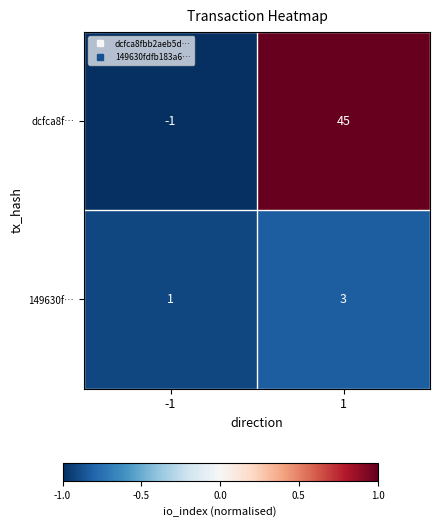

Reading left to right, what are all the values shown in this chart?

dcfca8f…: -1=-1	1=45
149630f…: -1=1	1=3